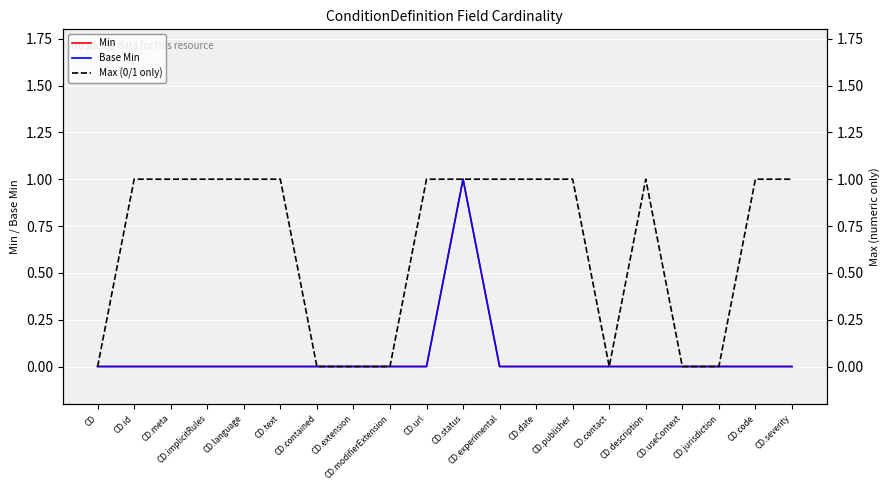

At how many categories does at least one series exceed 0?

13